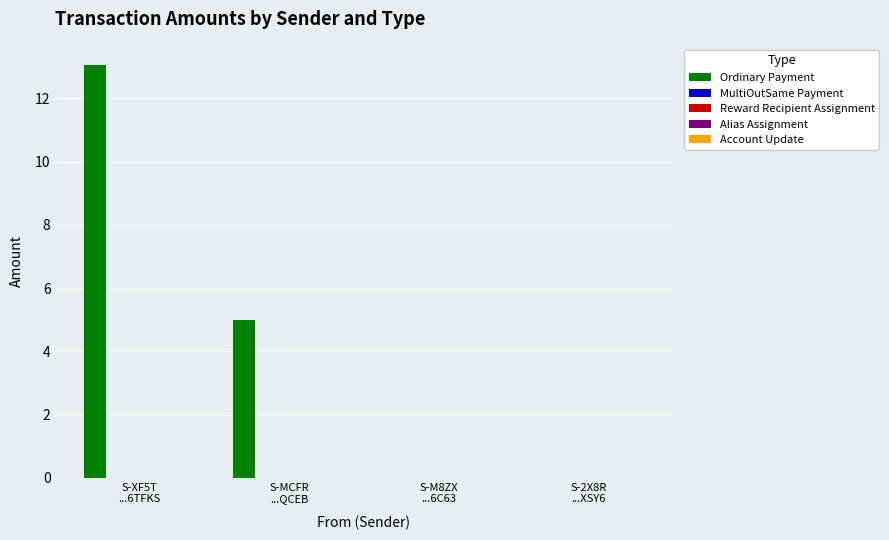

What is the sum of all Ordinary Payment values?

18.1